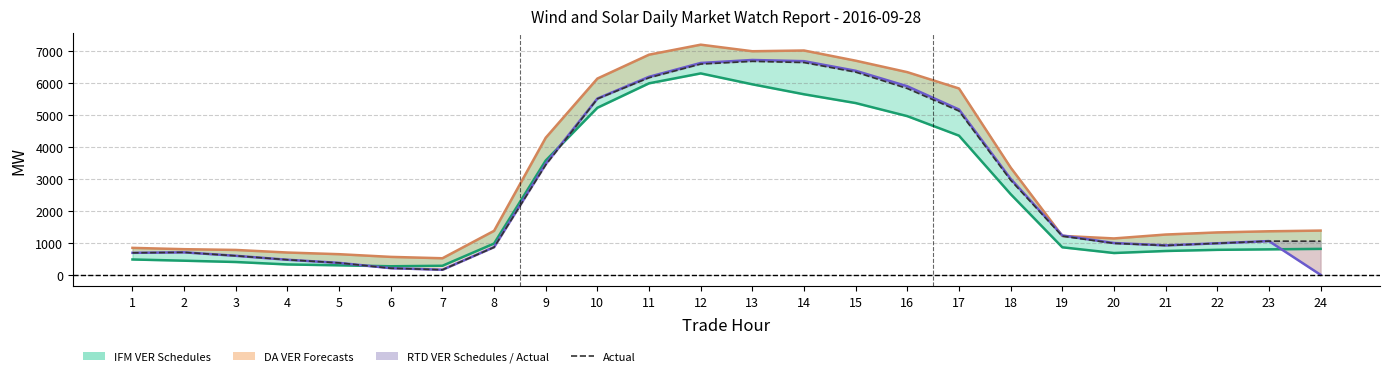

At which category is the sum across all series the highest?

12